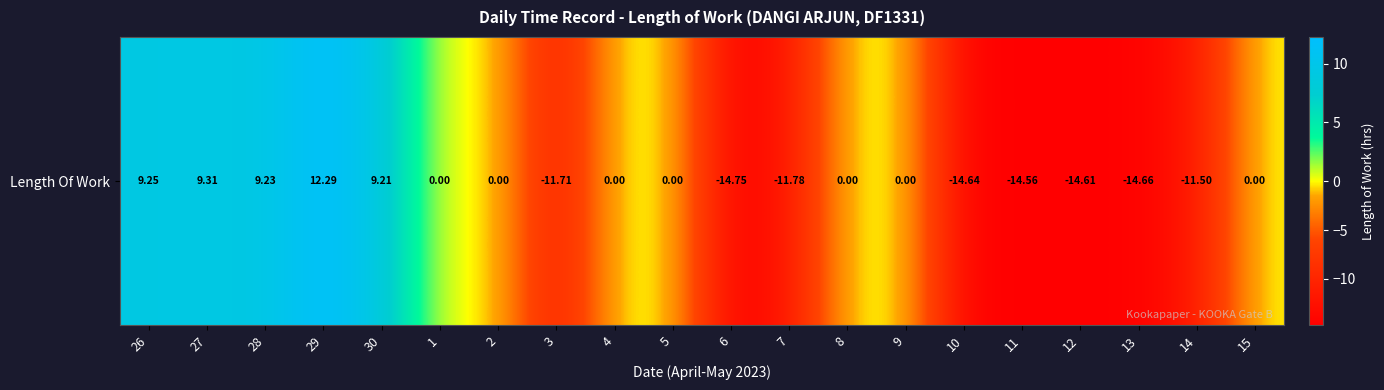

Where is the data nearest to the value -1?

1